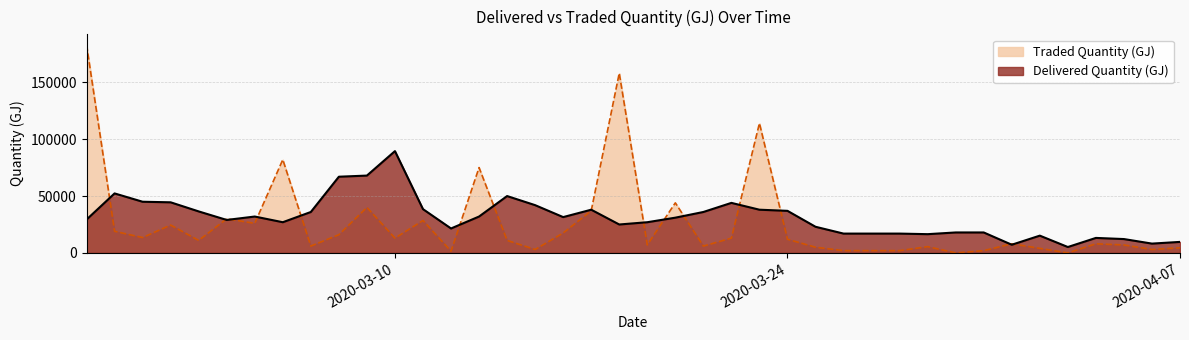

What is the label of the 28th point from the right?

2020-03-11